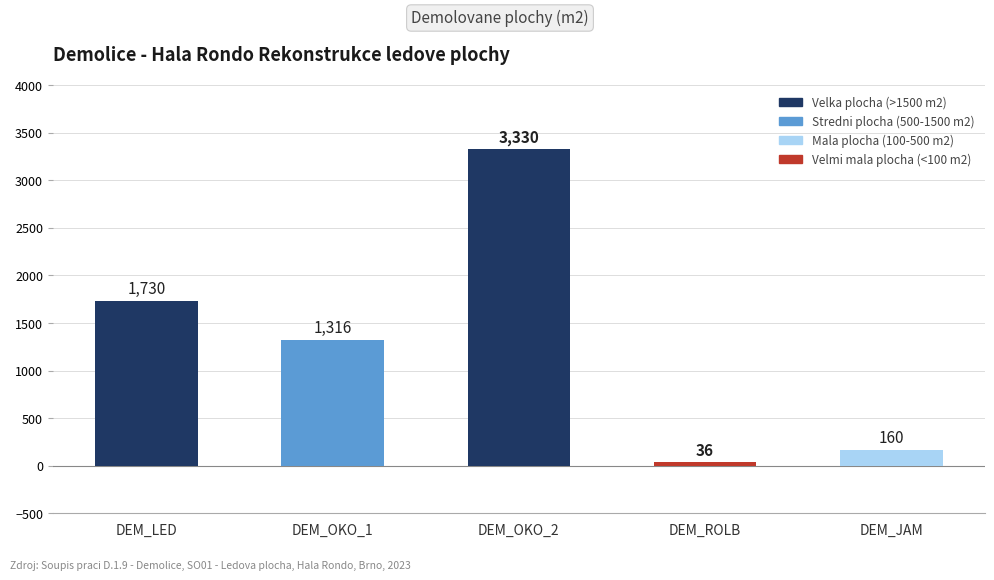

What is the label of the 3rd bar from the right?

DEM_OKO_2